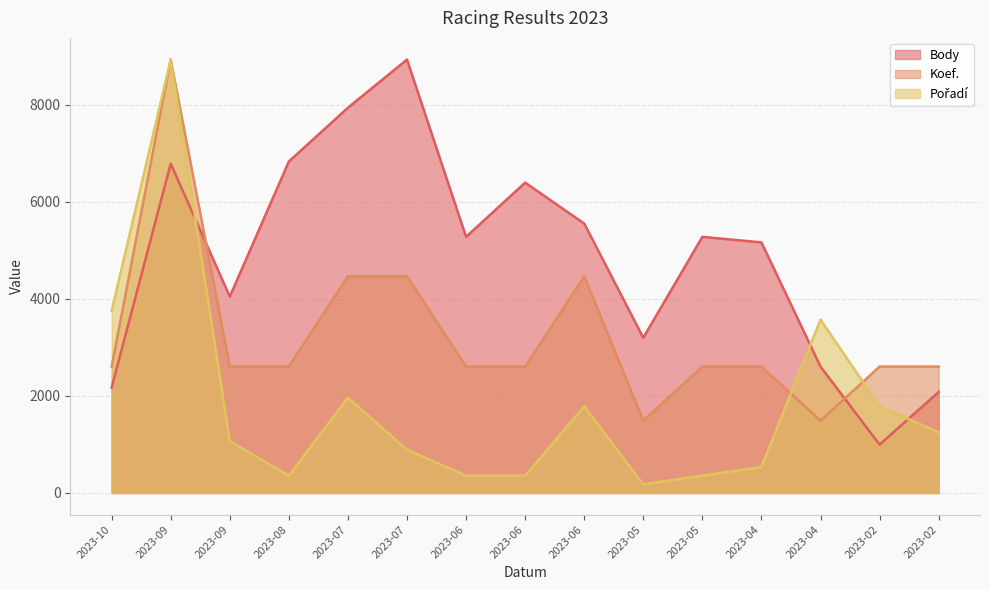

Which series has the widest spread of values?

Pořadí